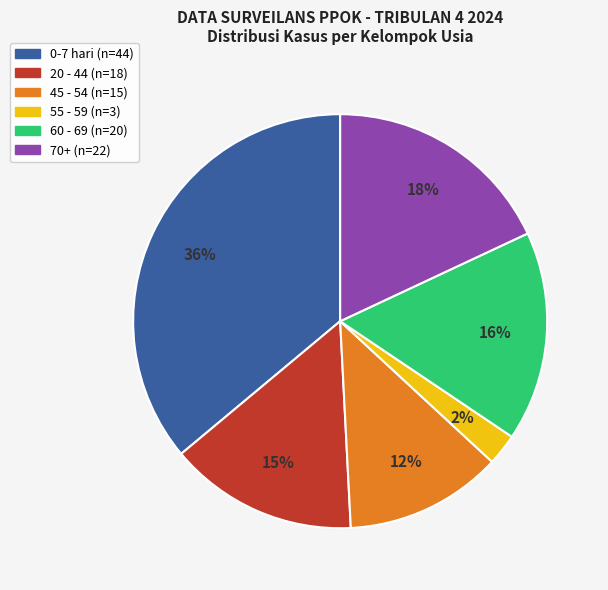

Is it true that 55 - 59 is 13% of the pie?

False